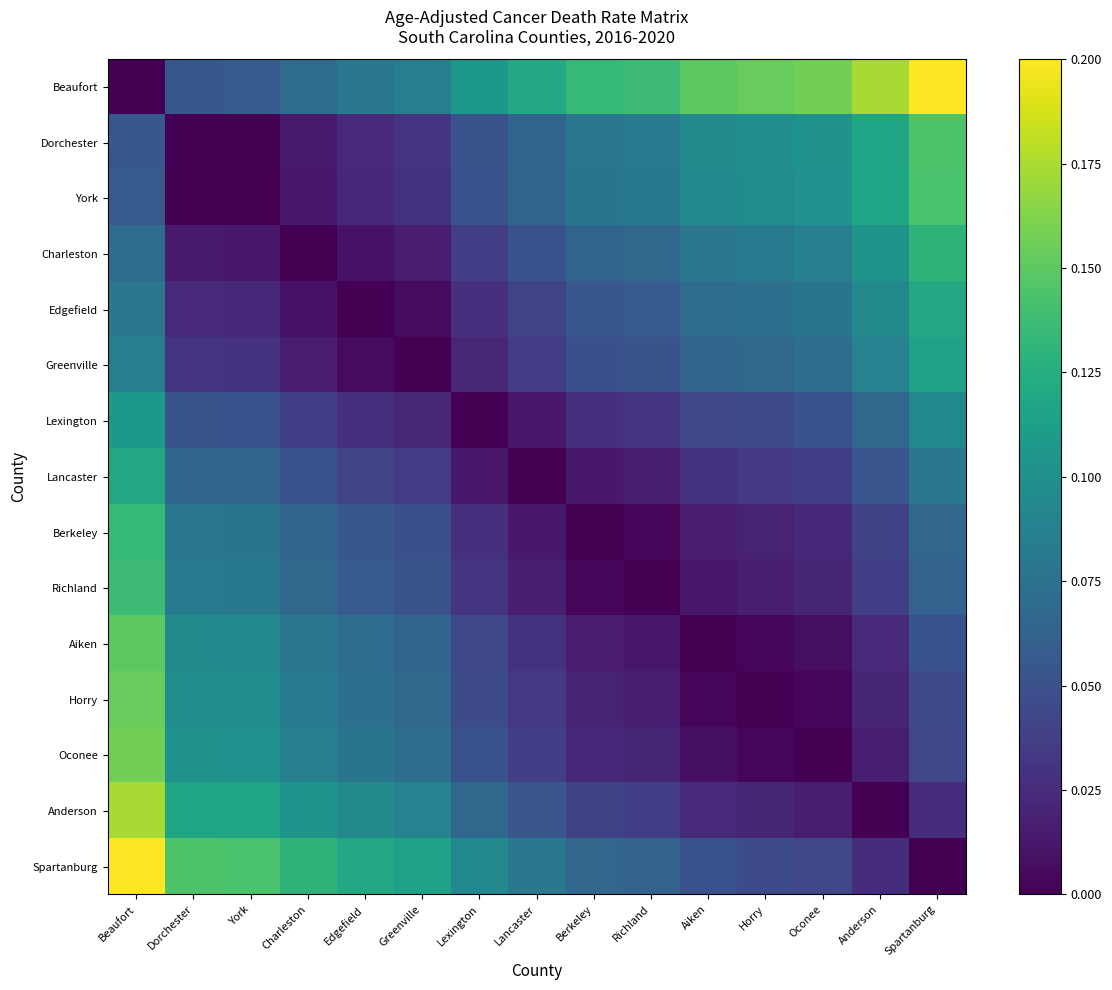

Count the number of data series in this chart.

15